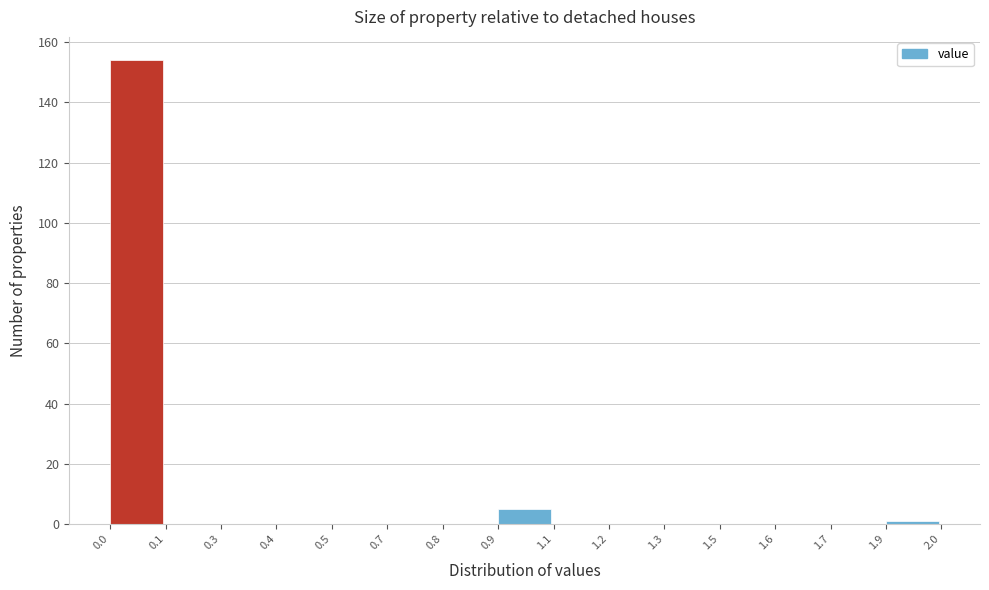

Reading right to left, list all the values displayed in this chart.

1.9=1	1.7=0	1.6=0	1.5=0	1.3=0	1.2=0	1.1=0	0.9=5	0.8=0	0.7=0	0.5=0	0.4=0	0.3=0	0.1=0	0.0=154